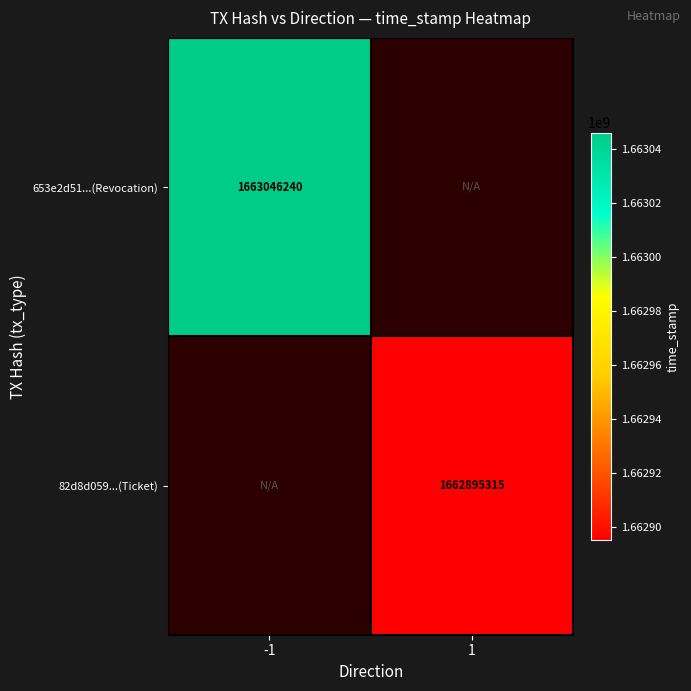

The 653e2d51...(Revocation) series shows 1663046240 at -1. True or false?

True